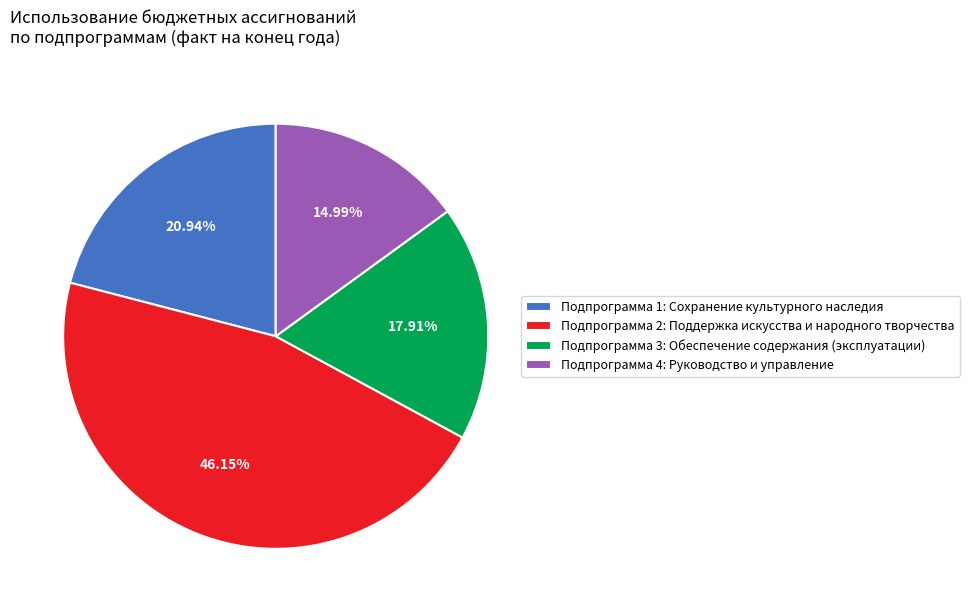

To the nearest percent, what portion does Подпрограмма 1: Сохранение культурного наследия represent?

21%